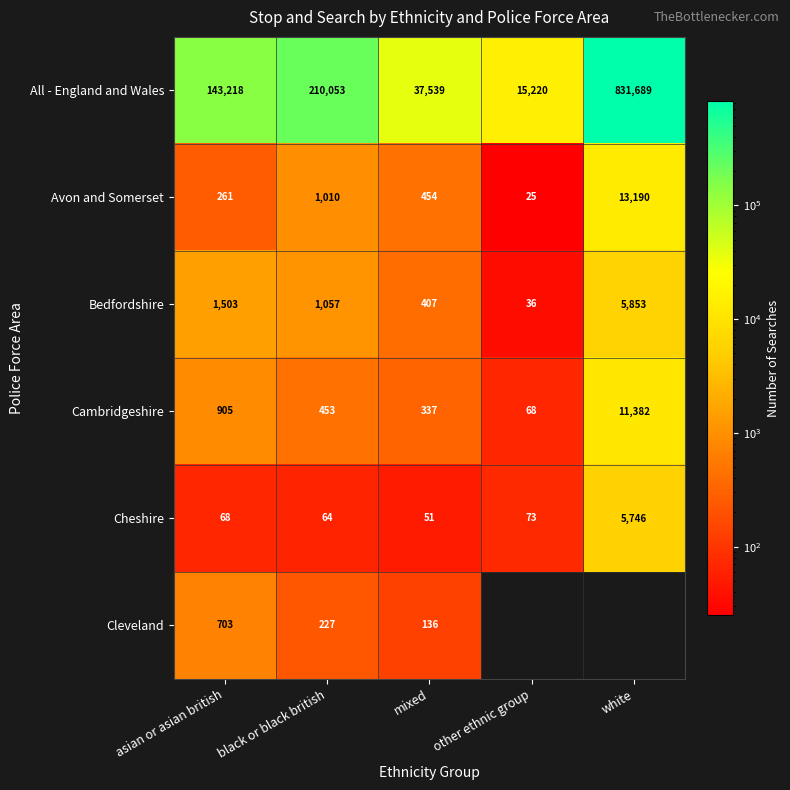

At which label does Cambridgeshire reach its minimum?

other ethnic group